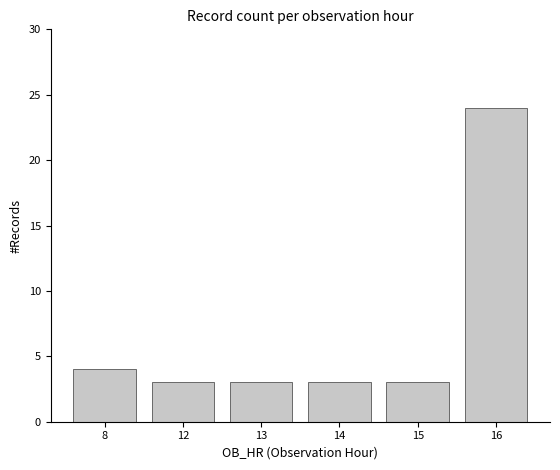

How many bars are there in total?

6